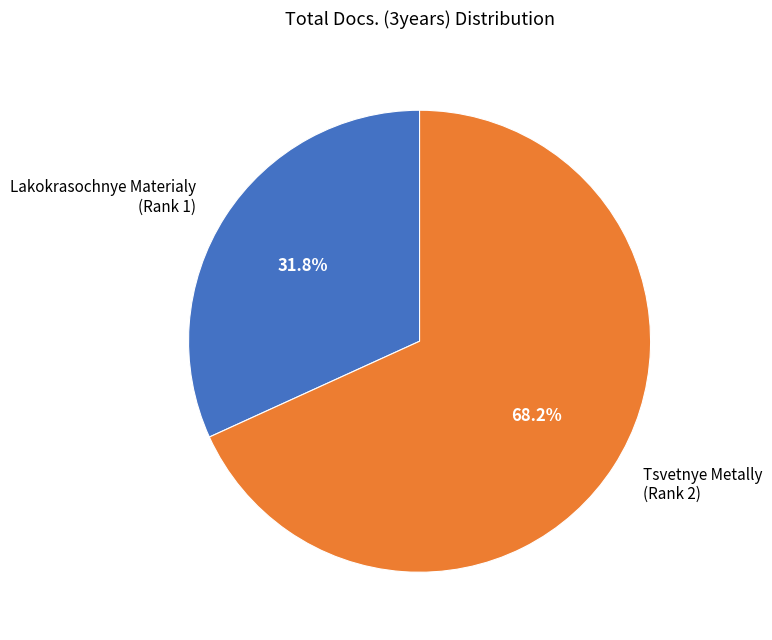

How many segments does this pie chart have?

2